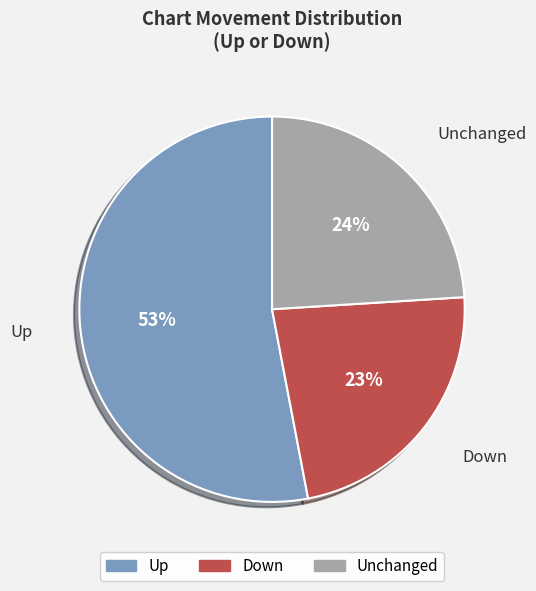

Is there a majority slice in this chart?

Yes